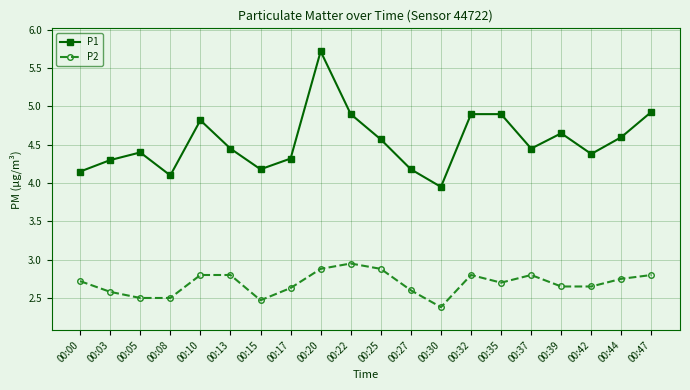

Where is P2 nearest to the value 2?

00:30